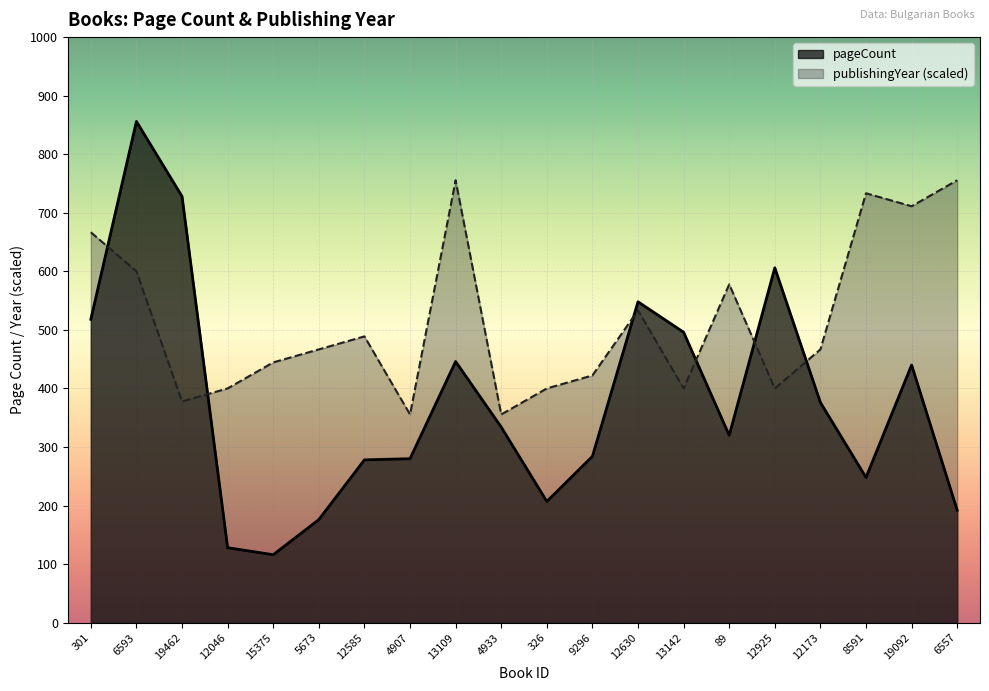

What is the average value of the pageCount series?

378.9